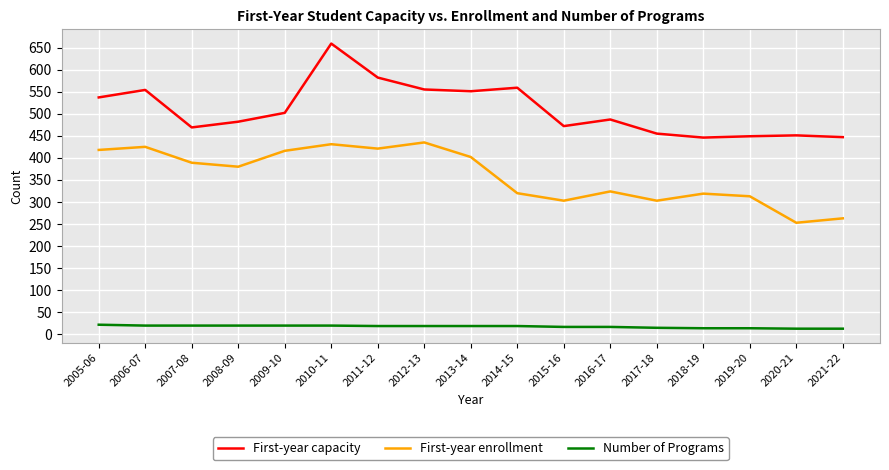

At how many categories does at least one series exceed 196?

17